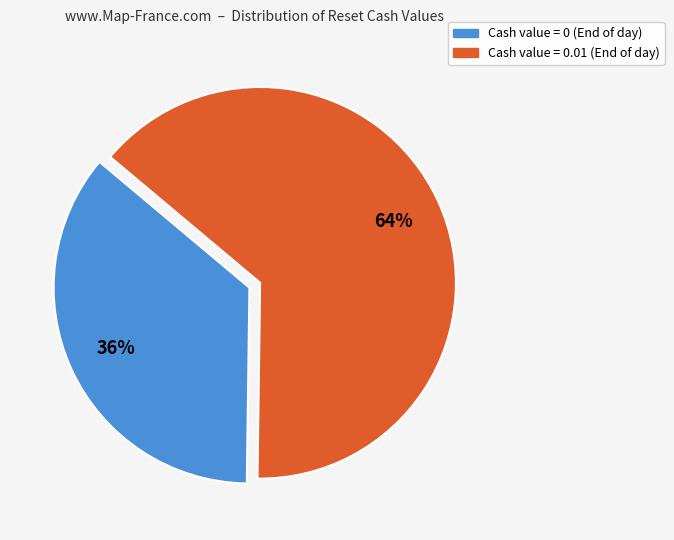

To the nearest percent, what is the difference between the largest and smallest slice percentages?

28%